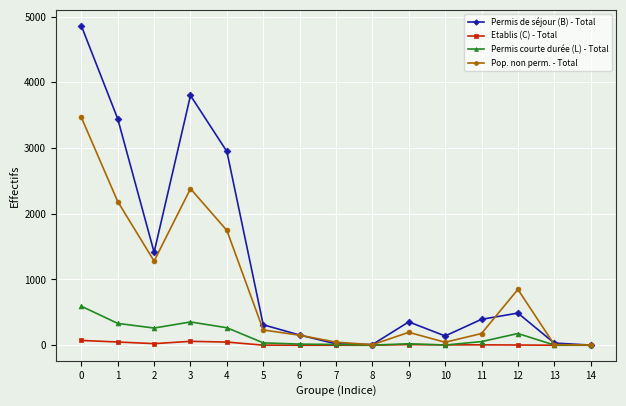

List the series in order of their peak value, lowest first.

Etablis (C) - Total, Permis courte durée (L) - Total, Pop. non perm. - Total, Permis de séjour (B) - Total